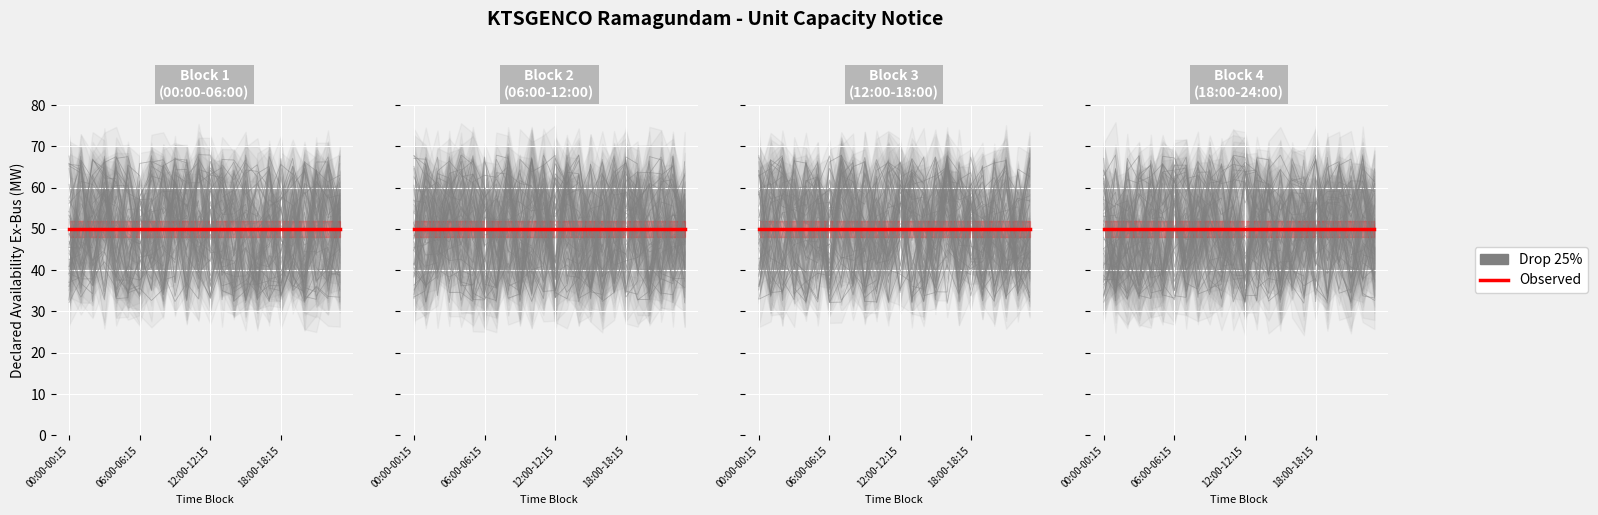

True or false: Observed has a value of 80.5 at 19.

False